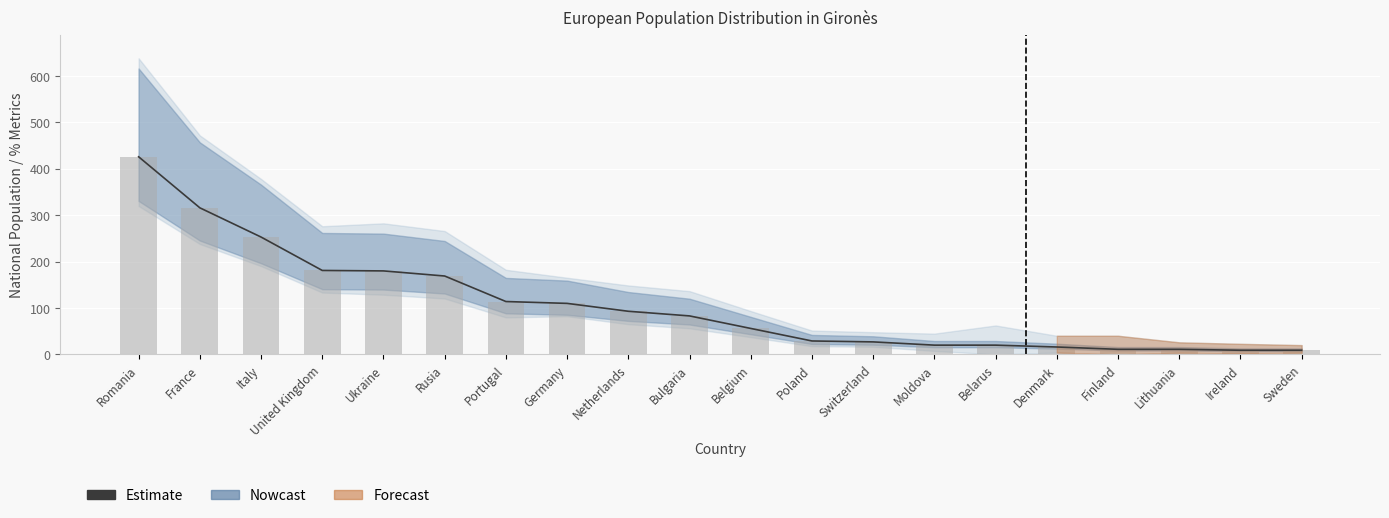

Where does the data first go above 83?

Romania